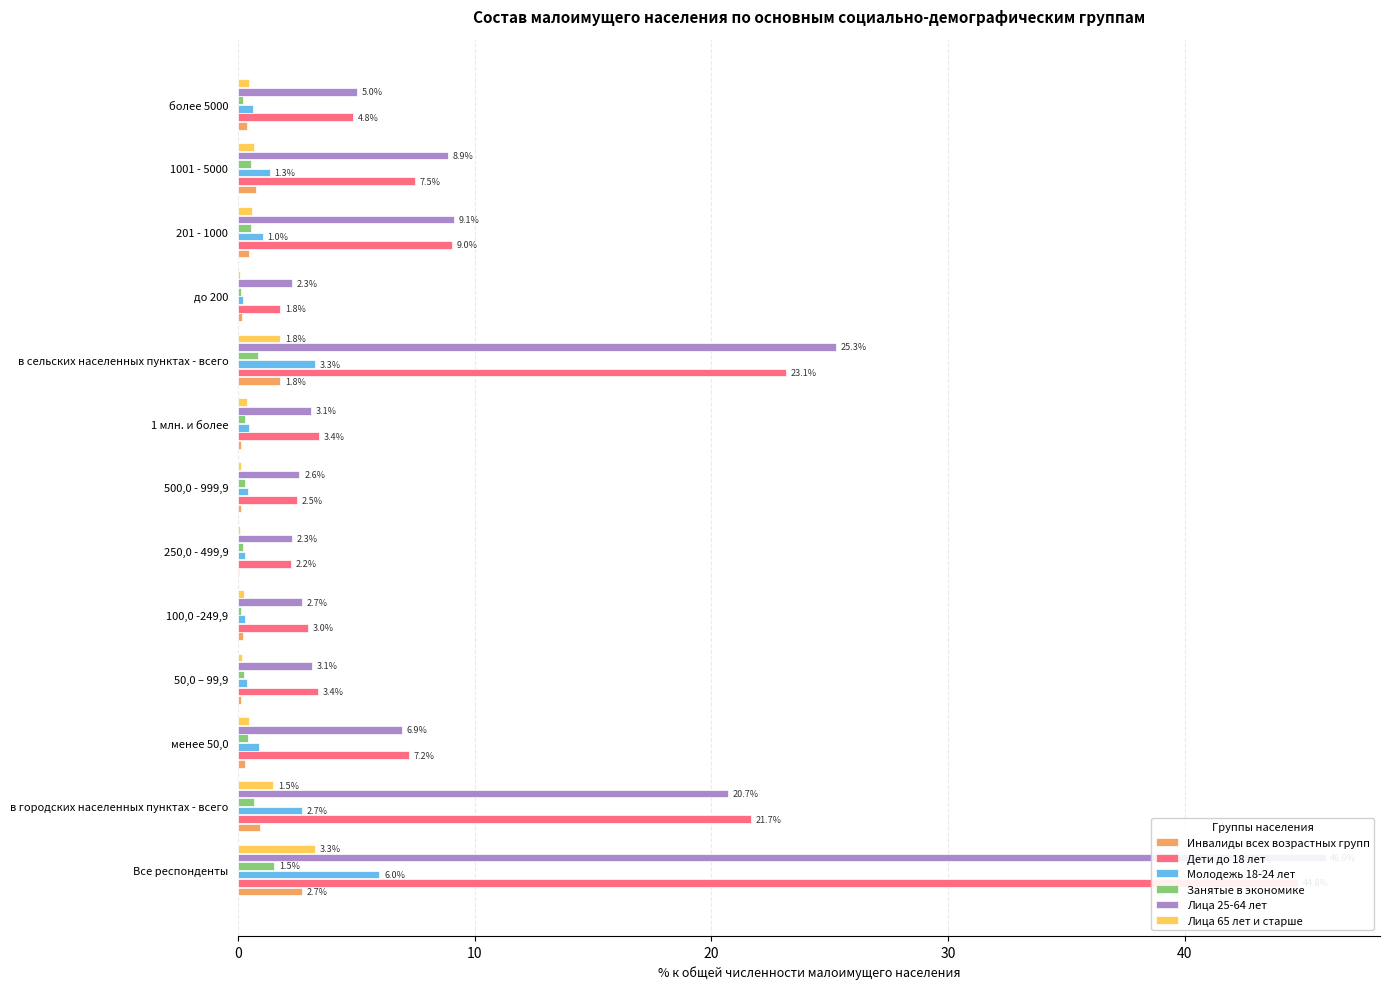

Are the bars grouped side by side (vs. stacked)?

Yes